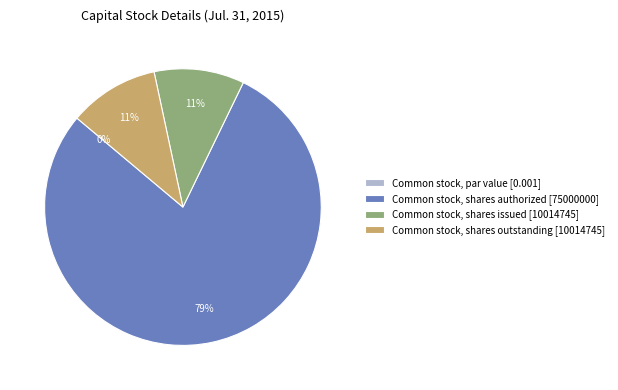

What percentage is the Common stock, shares authorized slice, to the nearest percent?

79%